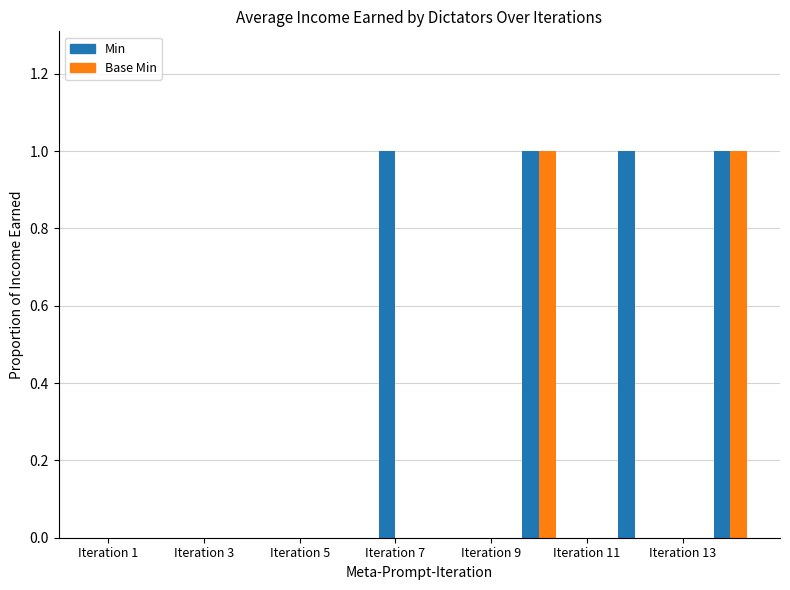

What is the sum of all Min values?

4